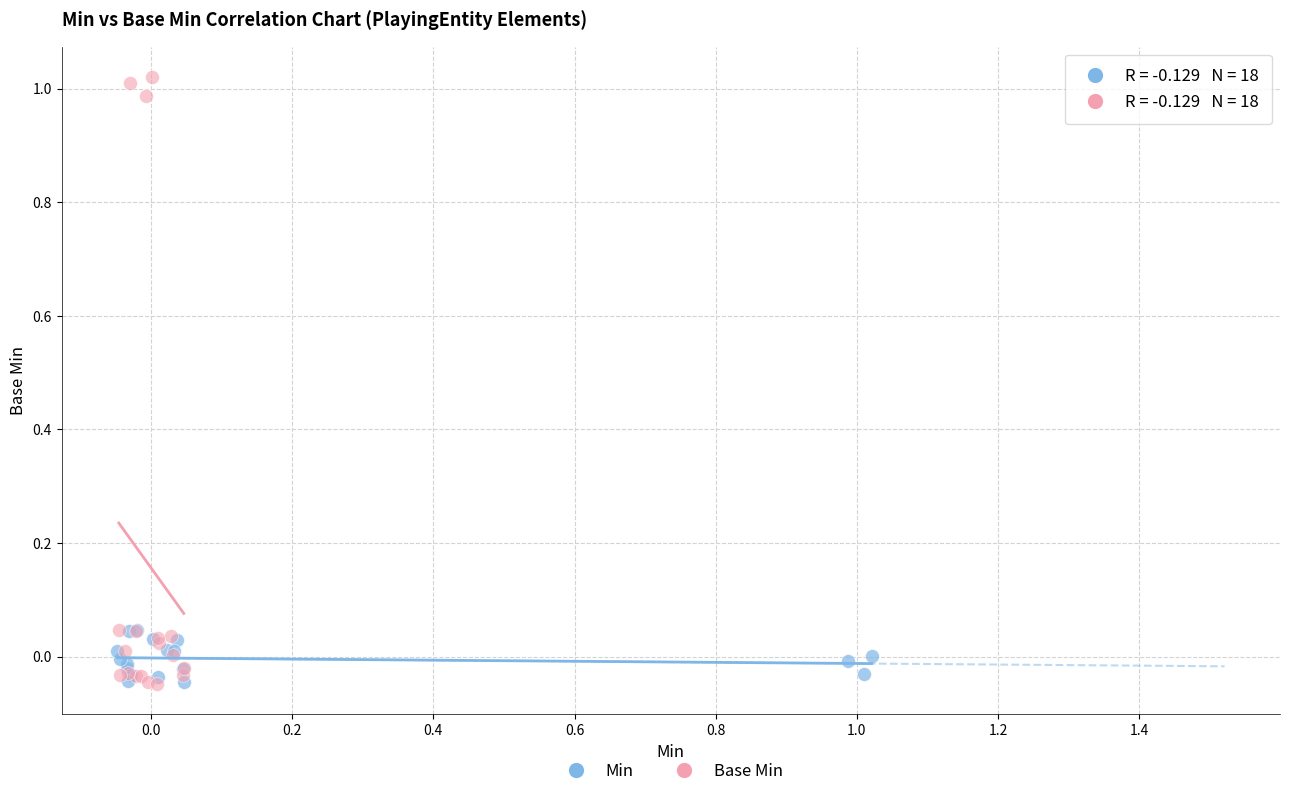

Which series has the widest spread of Y values?

Base Min